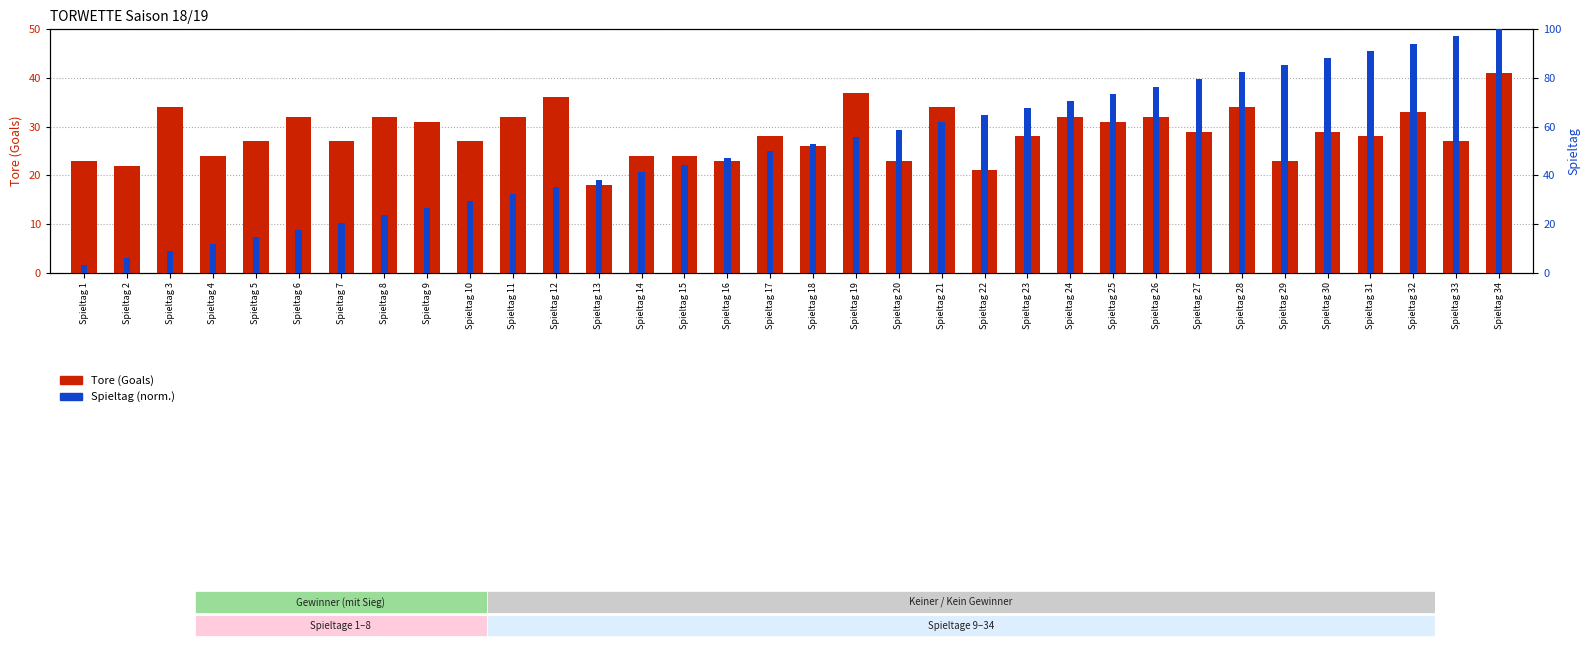

At how many categories does at least one series exceed 92?

3